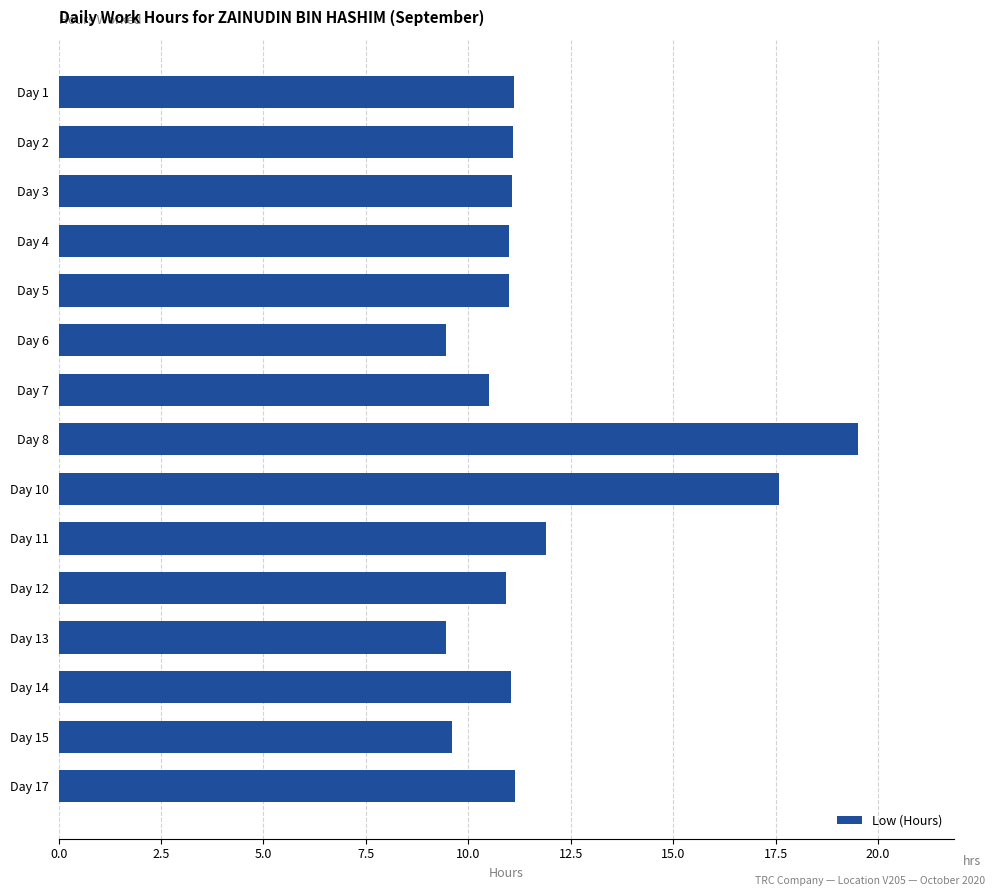

How many categories are shown in the chart?

15